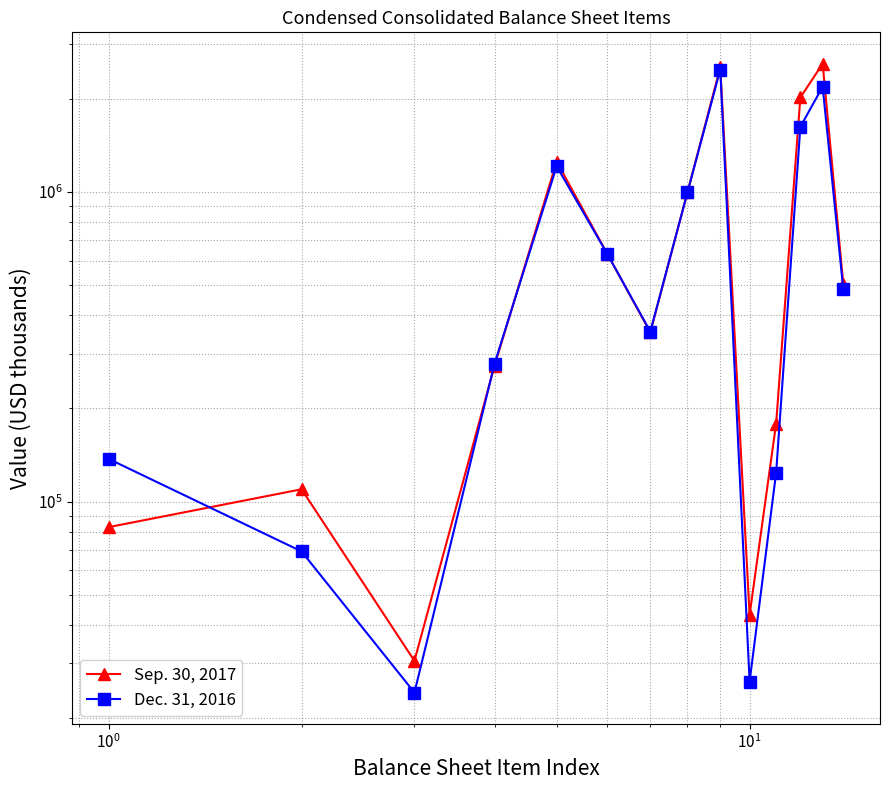

Does the chart have visible grid lines?

Yes